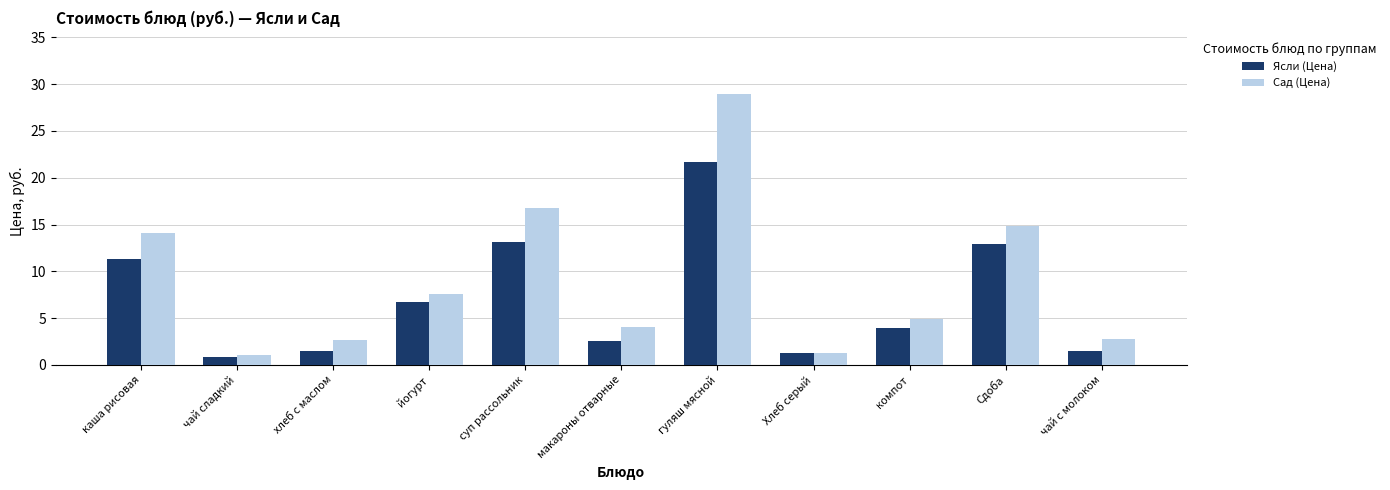

Which category has the lowest value in the Ясли (Цена) series?

чай сладкий